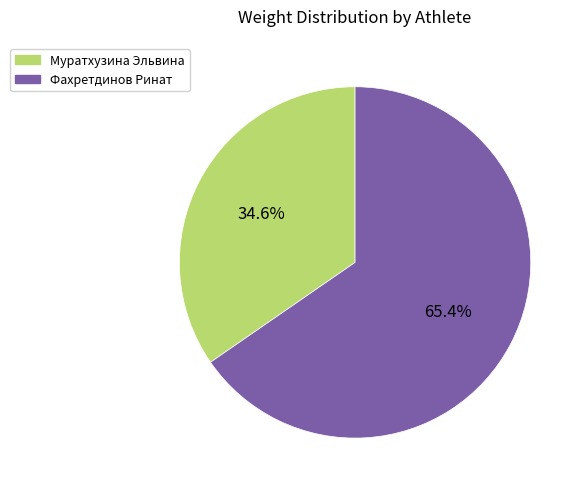

Which has a higher value, Фахретдинов Ринат or Муратхузина Эльвина?

Фахретдинов Ринат